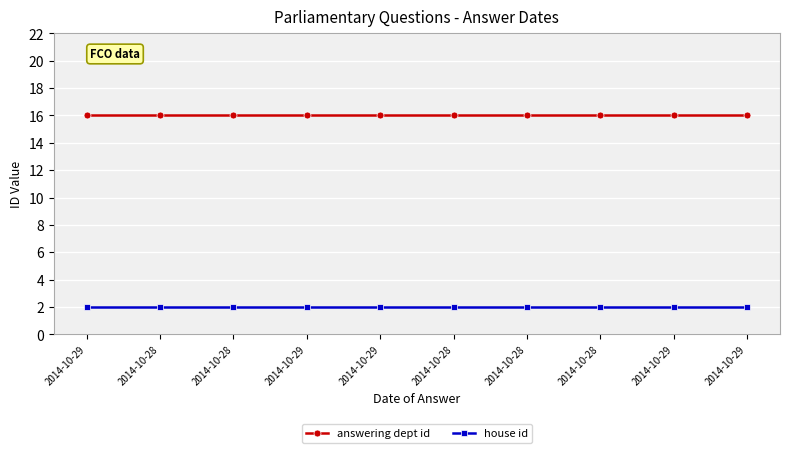

What value does the answering dept id series have at 2014-10-29?

16